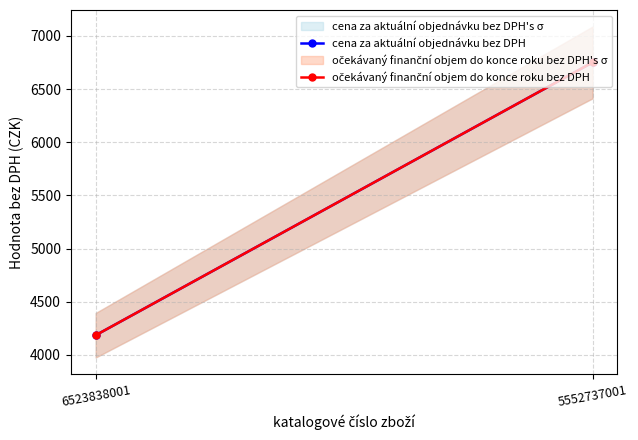

List the series in order of their peak value, lowest first.

cena za aktuální objednávku bez DPH, očekávaný finanční objem do konce roku bez DPH